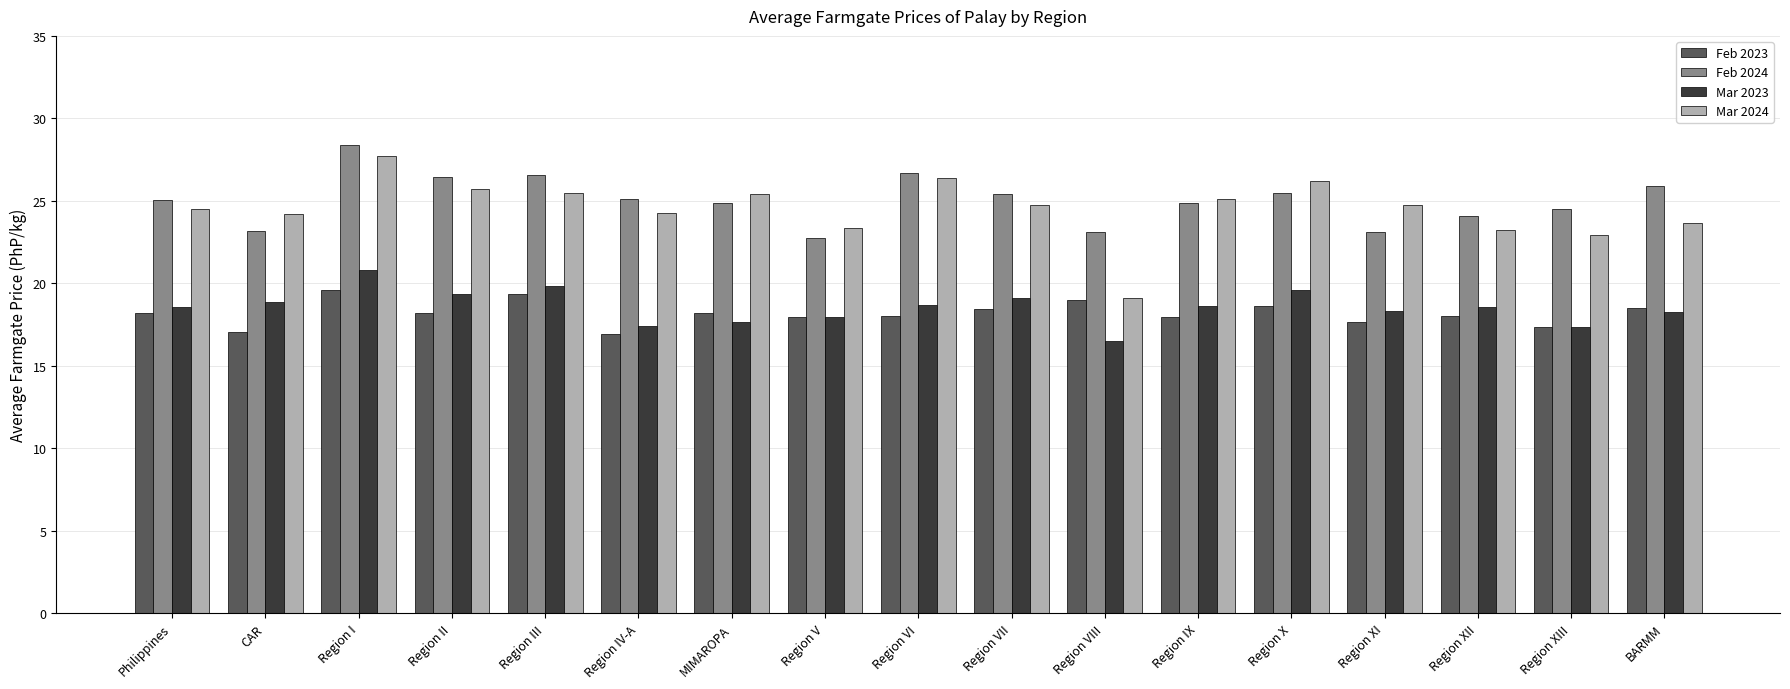

The value of Mar 2024 at Philippines is 24.5. True or false?

True